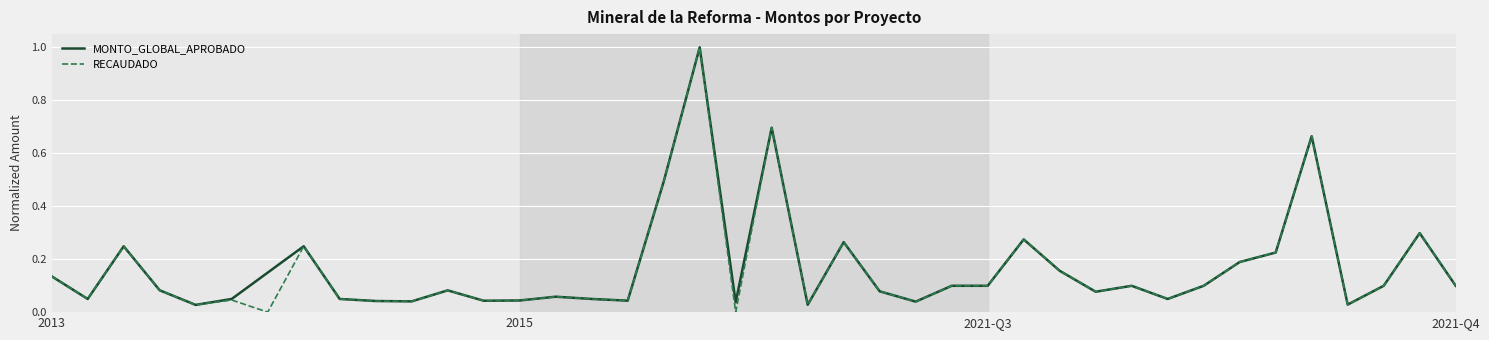

What is the highest value of the MONTO_GLOBAL_APROBADO series?

1.0